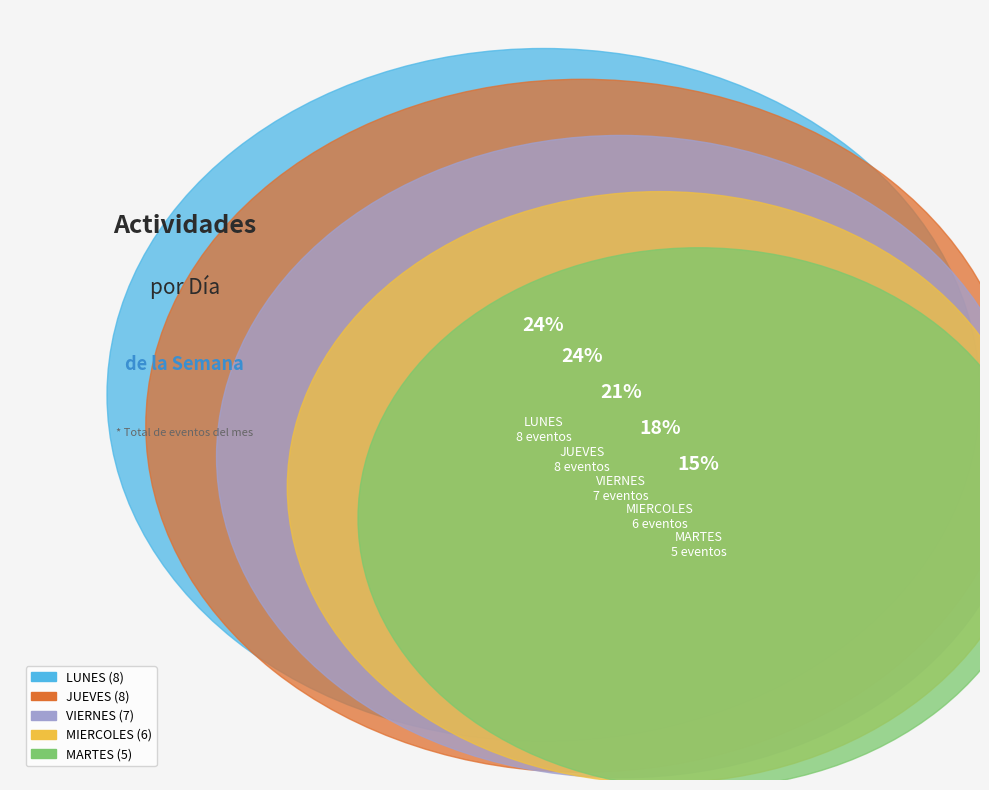

Which slice is the smallest?

MARTES